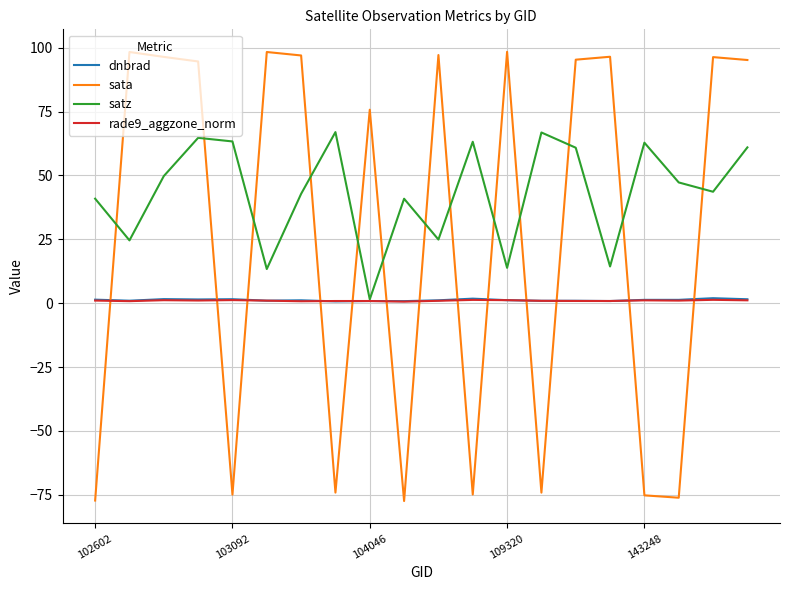

What is the maximum value shown in the chart?

98.4